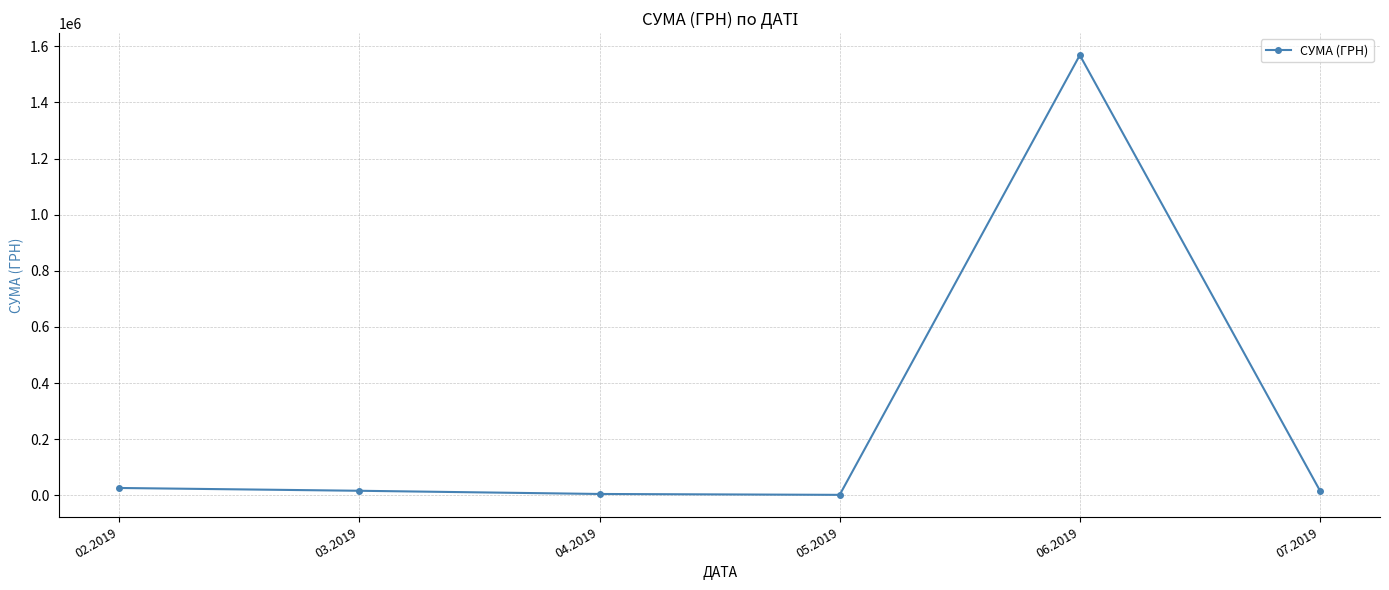

Is this an area chart (filled region under the line)?

No